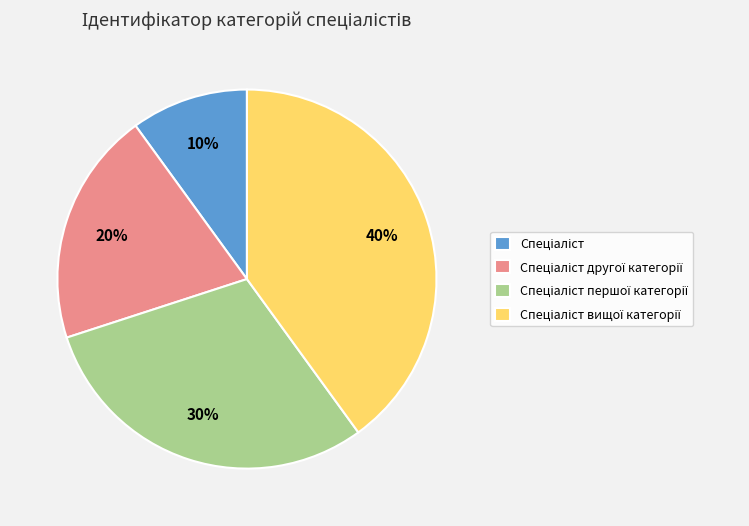

To the nearest percent, what is the average slice percentage?

25%